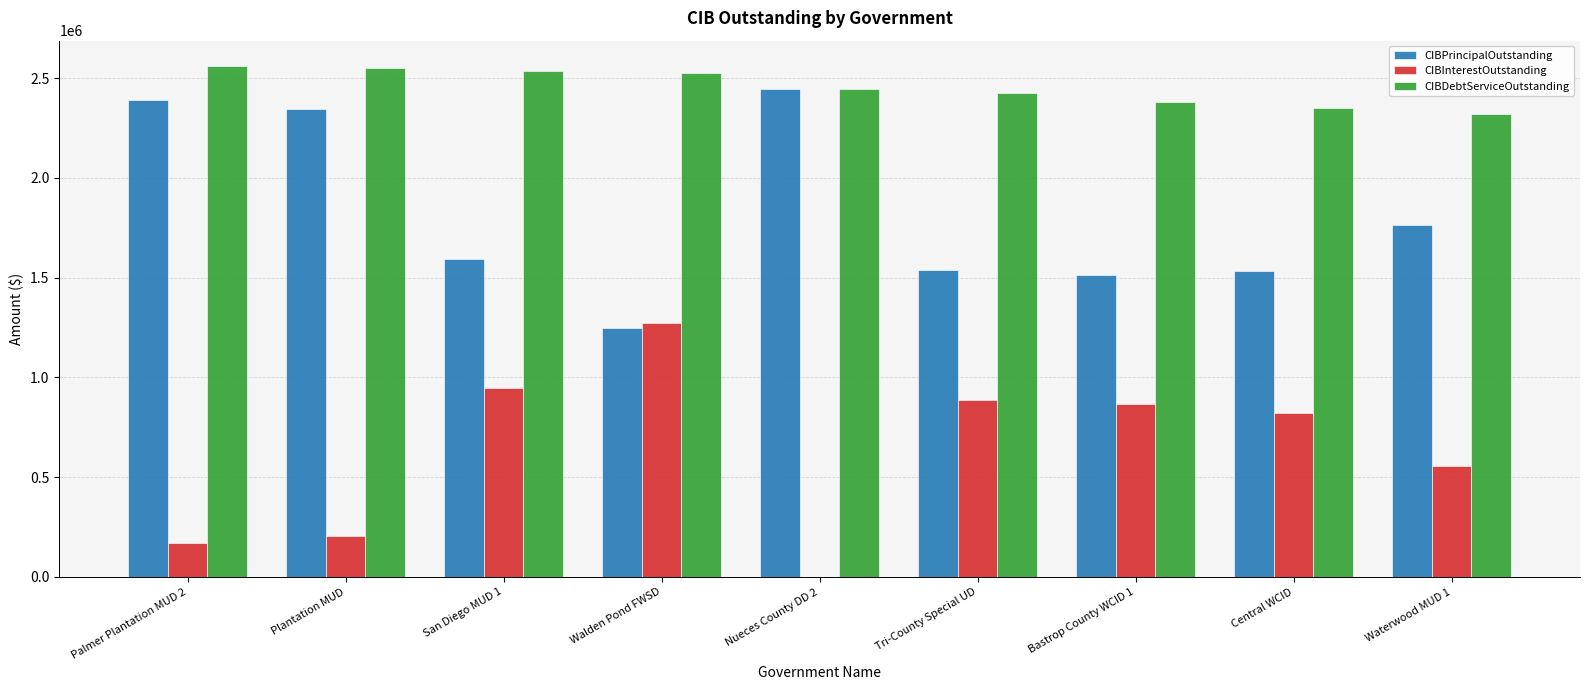

Where does the CIBDebtServiceOutstanding series first go above 2445000?

Palmer Plantation MUD 2